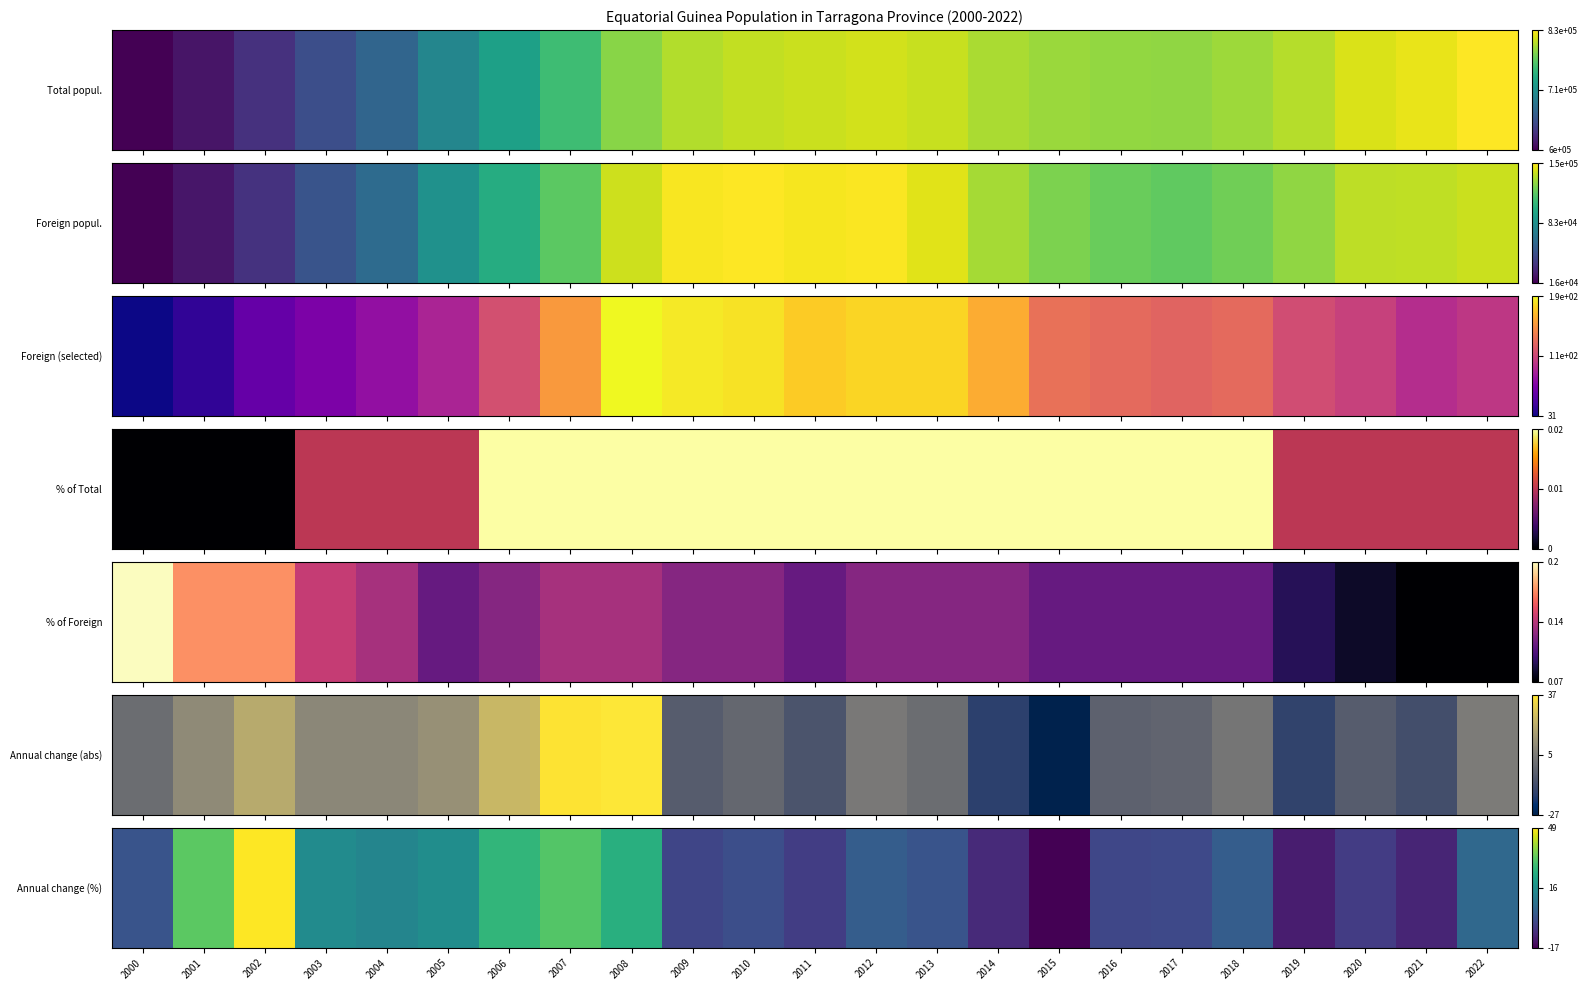

What is the sum of the values at 2008 and 2001?

1.4